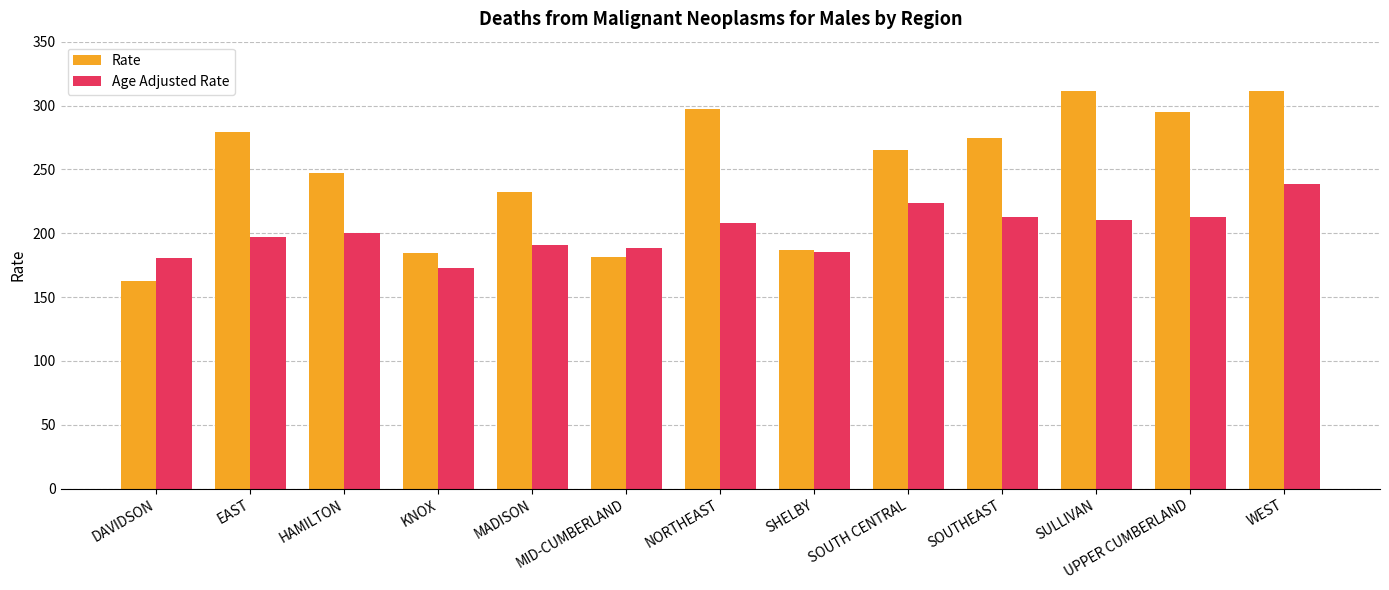

Rank the series by their average value, from highest to lowest.

Rate, Age Adjusted Rate